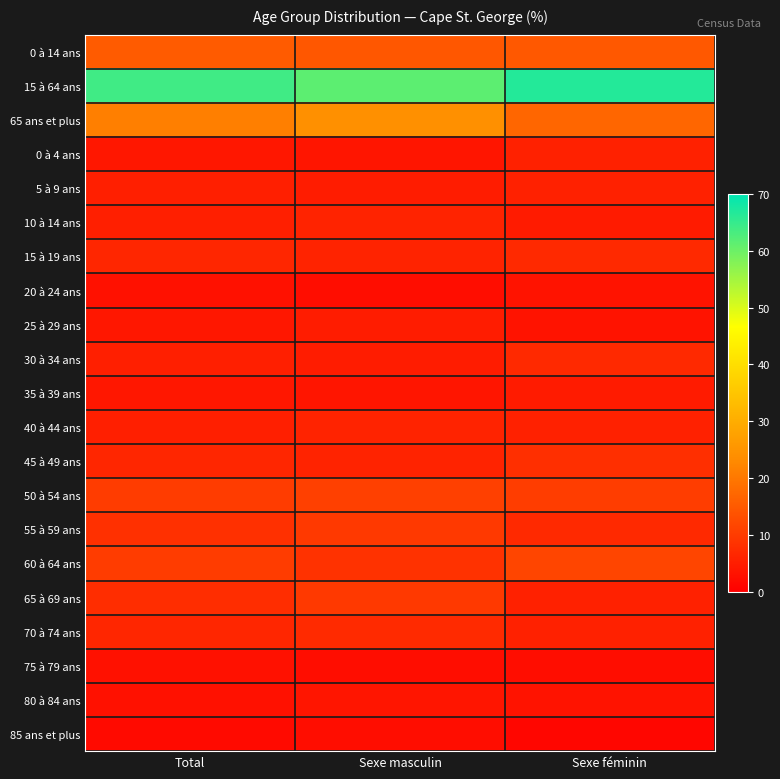

Which series has the largest total across all categories?

15 à 64 ans